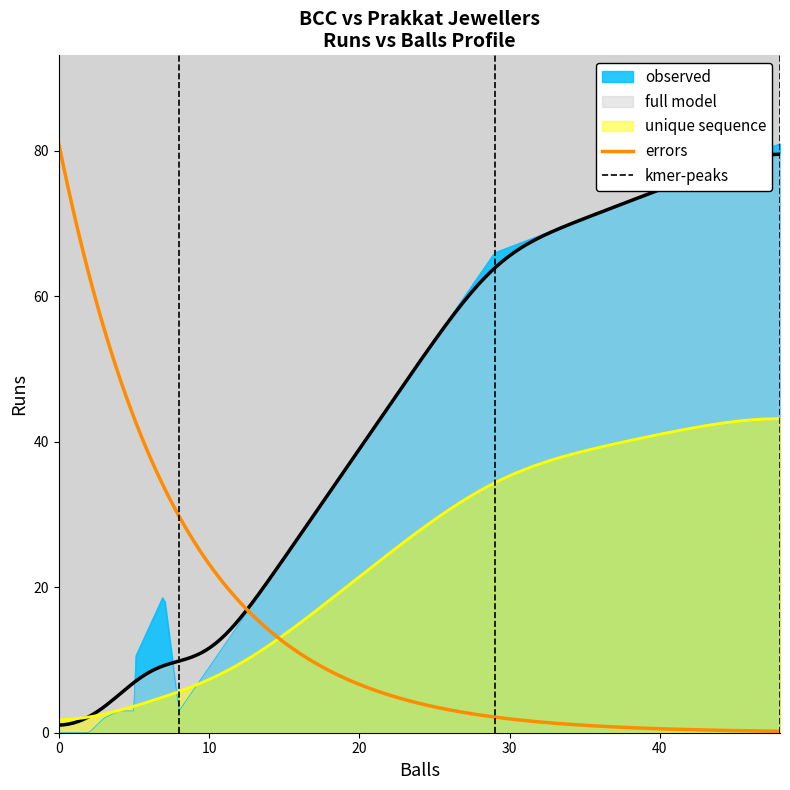

At which category does unique_sequence reach its first local valley?

3